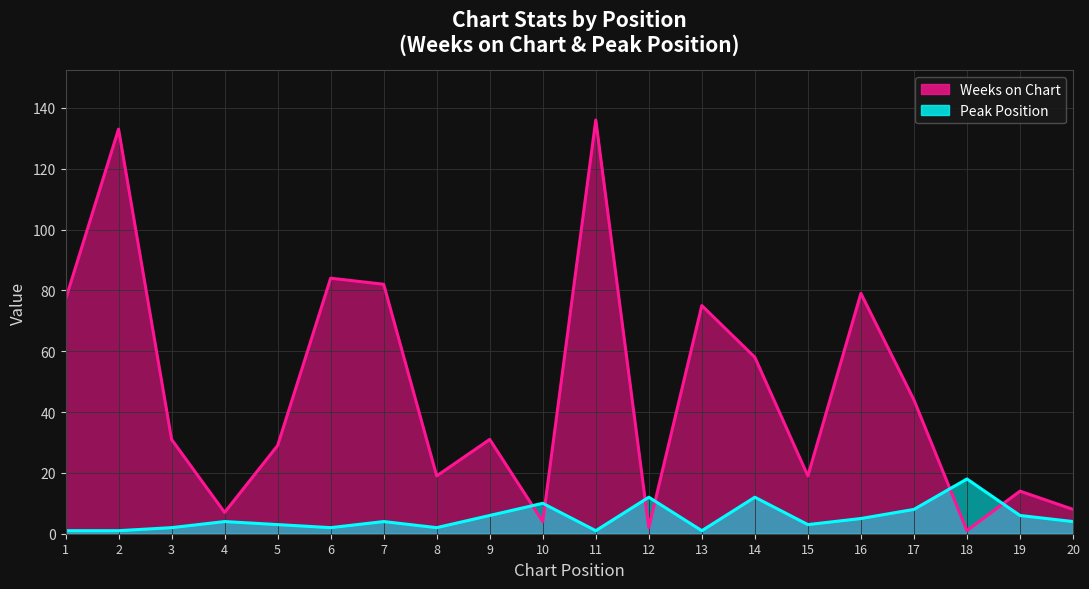

Reading left to right, extract all data points from this chart.

Weeks on Chart: 1=77	2=133	3=31	4=7	5=29	6=84	7=82	8=19	9=31	10=4	11=136	12=2	13=75	14=58	15=19	16=79	17=44	18=1	19=14	20=8
Peak Position: 1=1	2=1	3=2	4=4	5=3	6=2	7=4	8=2	9=6	10=10	11=1	12=12	13=1	14=12	15=3	16=5	17=8	18=18	19=6	20=4